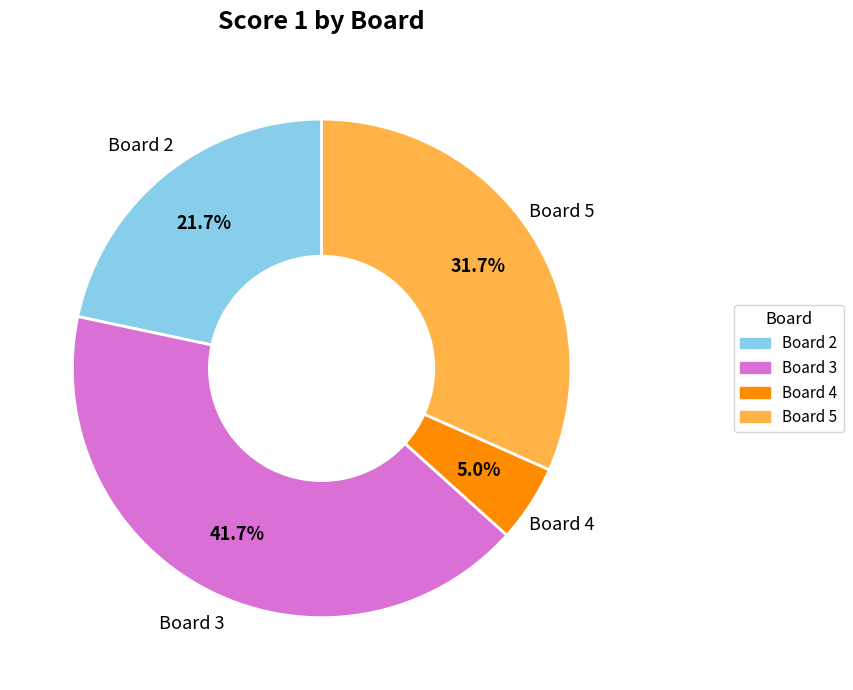

How many slices are in this pie chart?

4